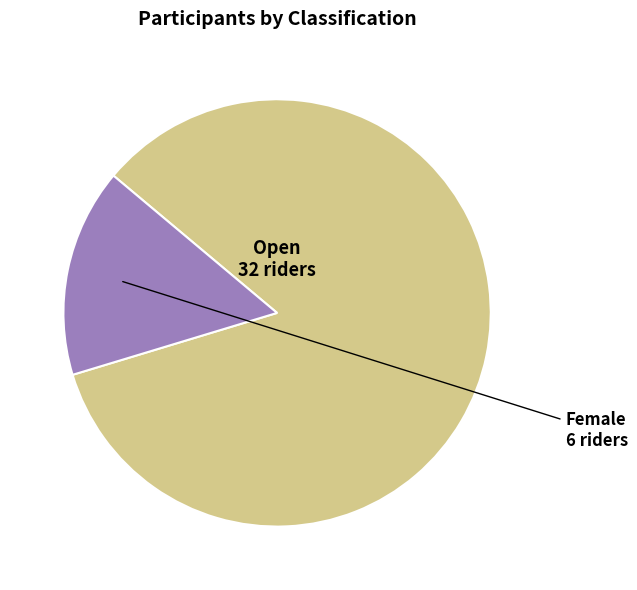

Combined, do Open and Female account for over 50%?

Yes